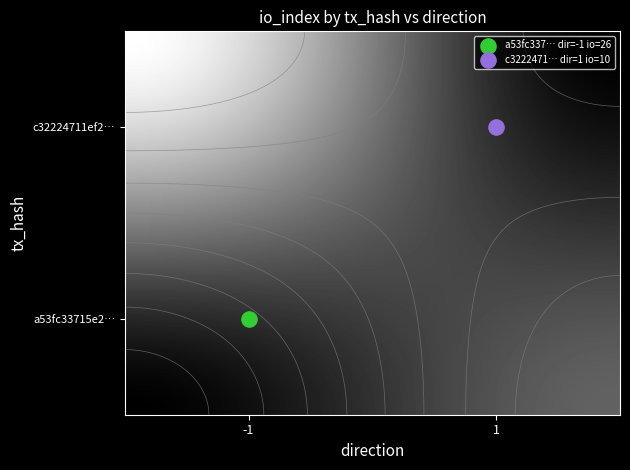

At io_index, list the series in order from smallest to largest.

c32224711ef2a6efd90ff3c34c4d1b6dd72208e, a53fc33715e2edac949ca71de33ddfab286daf1